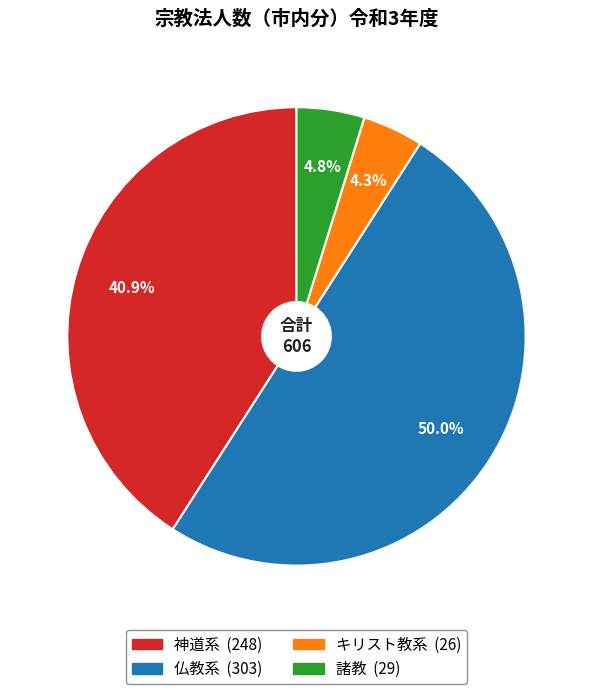

To the nearest percent, what percentage of the pie is 神道系?

41%